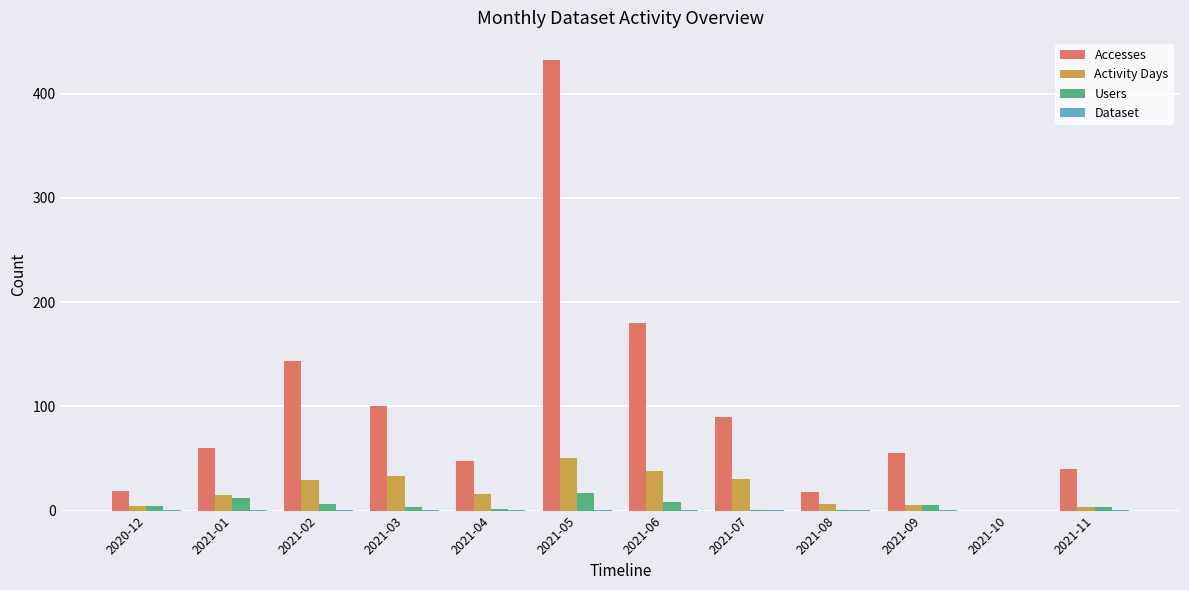

Are the bars horizontal?

No